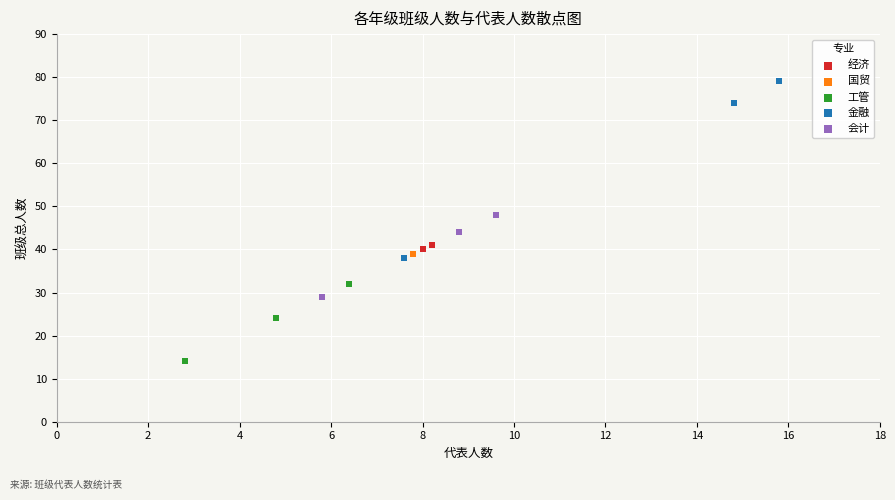

Which series has the largest Y range (max minus min)?

金融